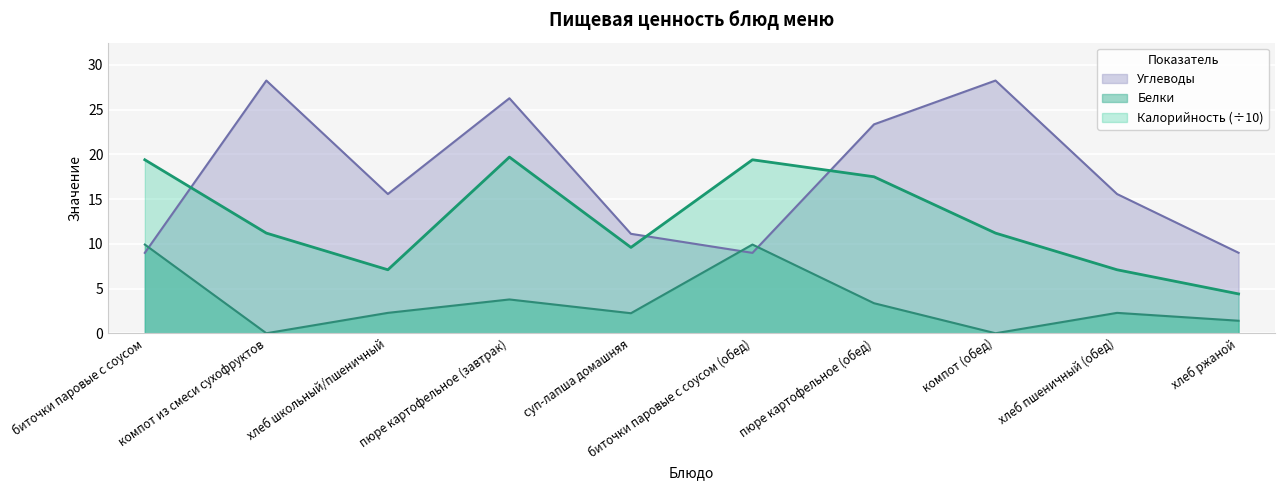

At пюре картофельное (завтрак), list the series in order from smallest to largest.

Белки, Калорийность (÷10), Углеводы